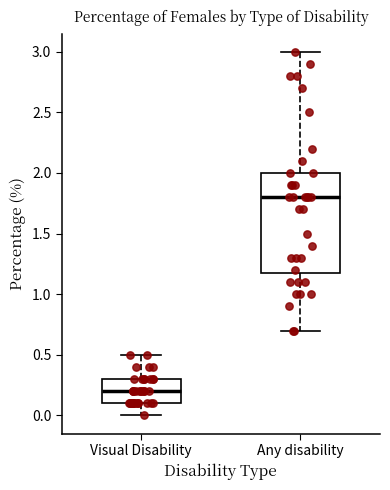

Comparing the boxes themselves (not the whiskers), which one is the tallest?

Any disability